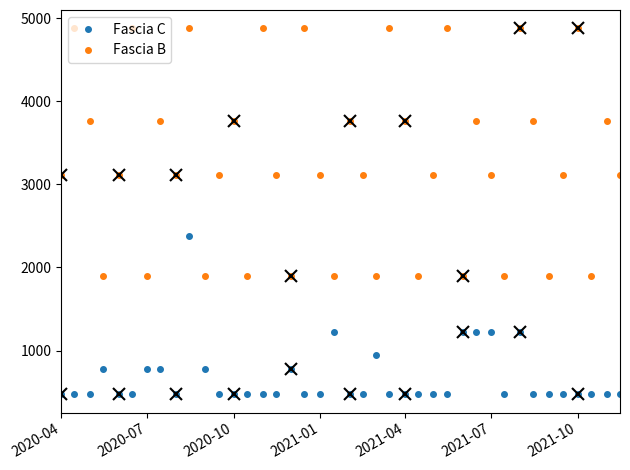

How many lines are shown in the chart?

2